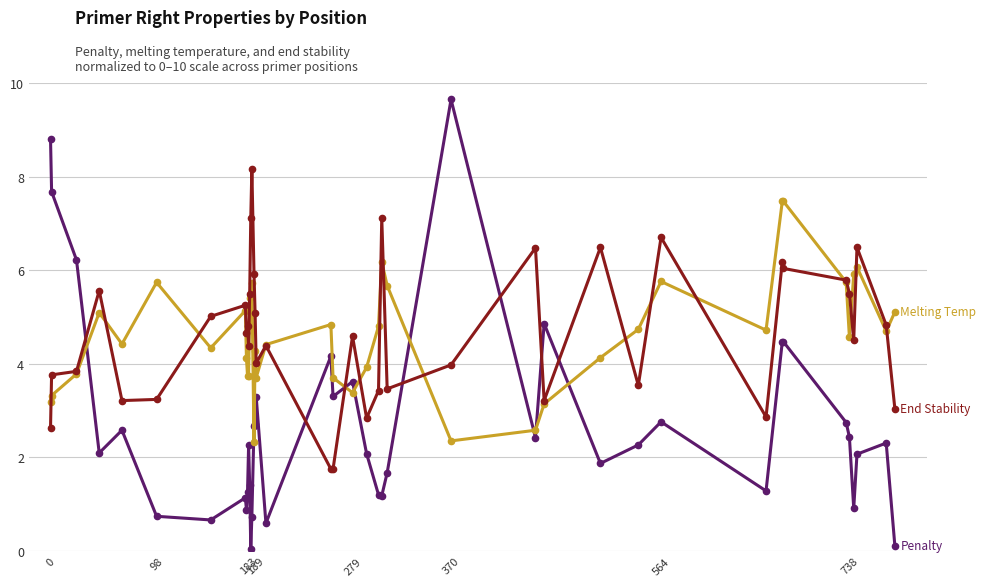

How many lines are shown in the chart?

3